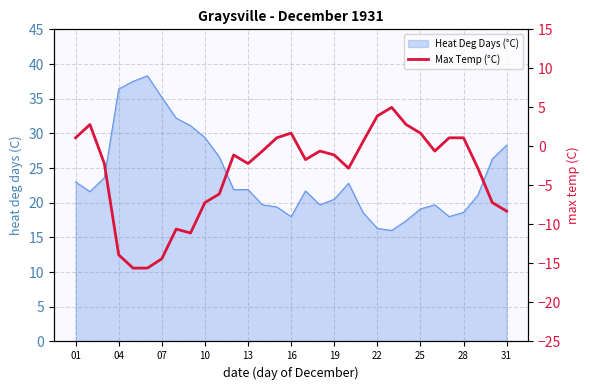

What is the sum of all values?

-102.8